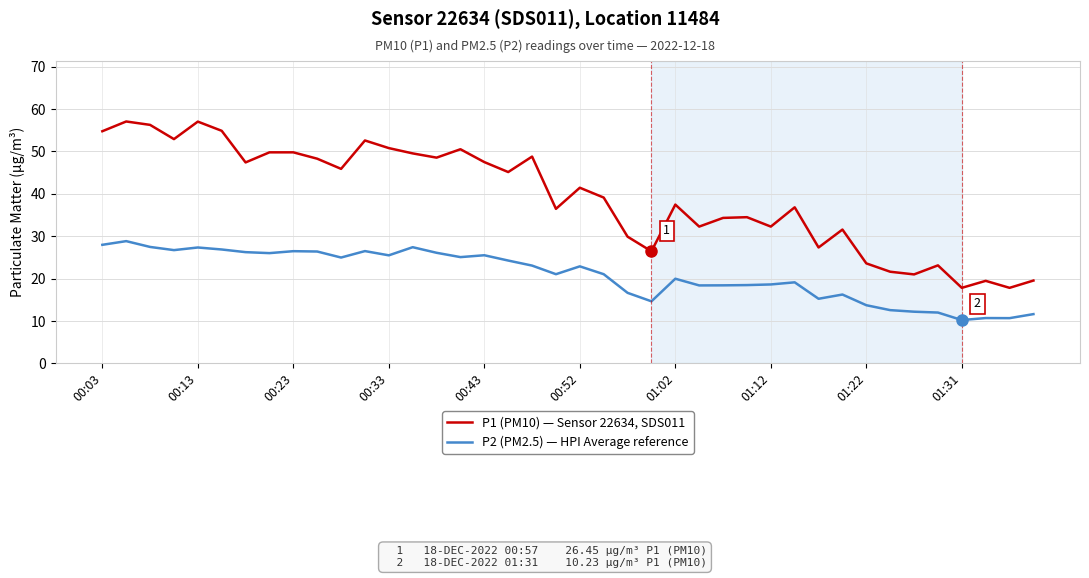

How many lines are shown in the chart?

2